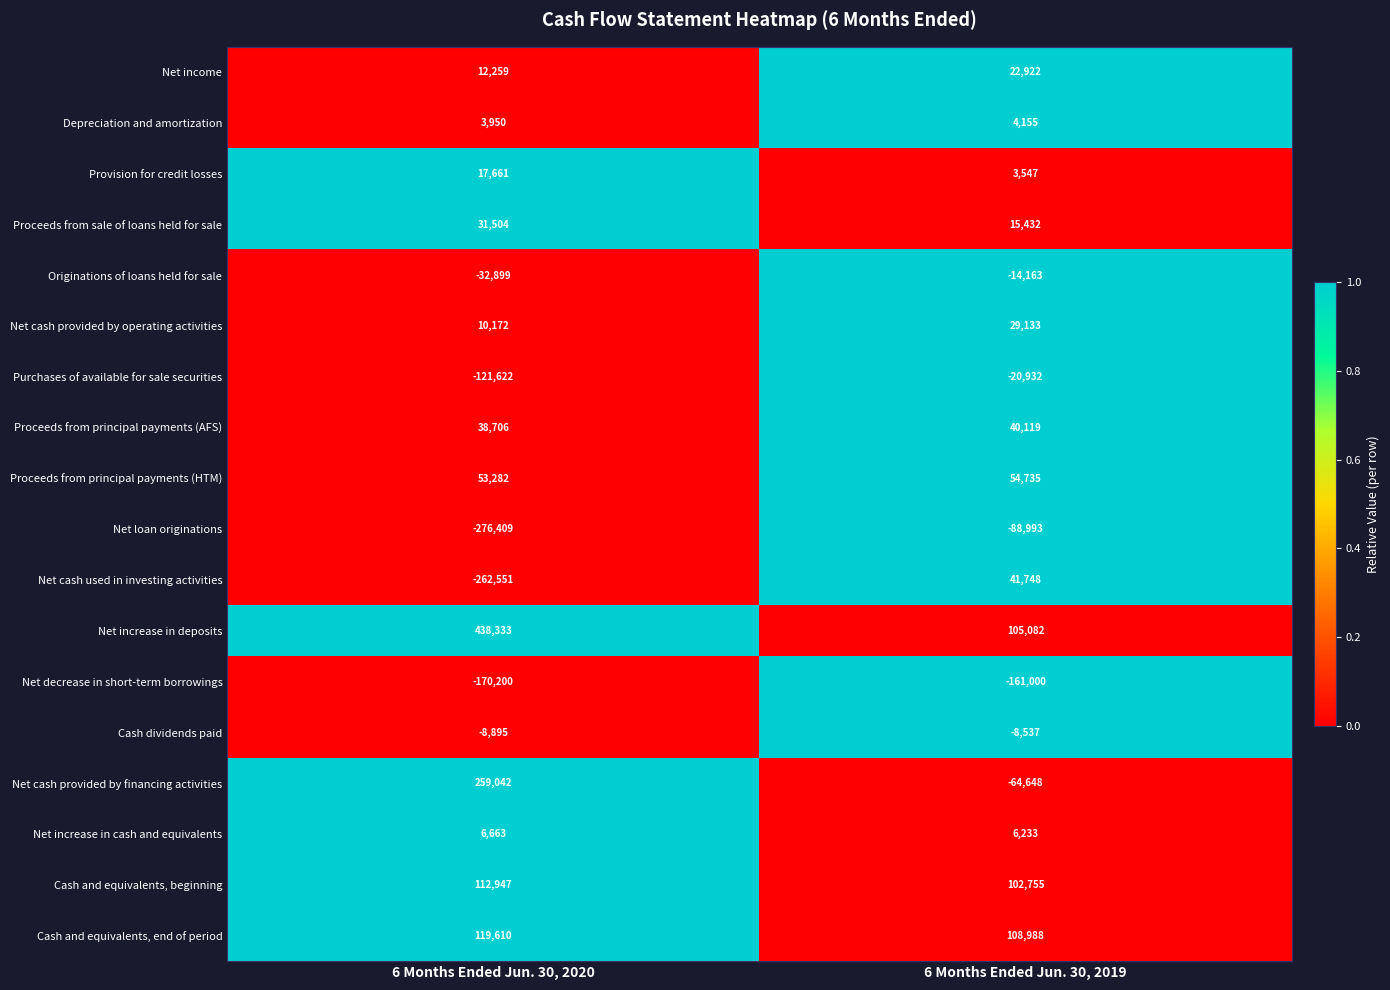

True or false: Net cash provided by operating activities has a value of 10172 at 6 Months Ended Jun. 30, 2020.

True